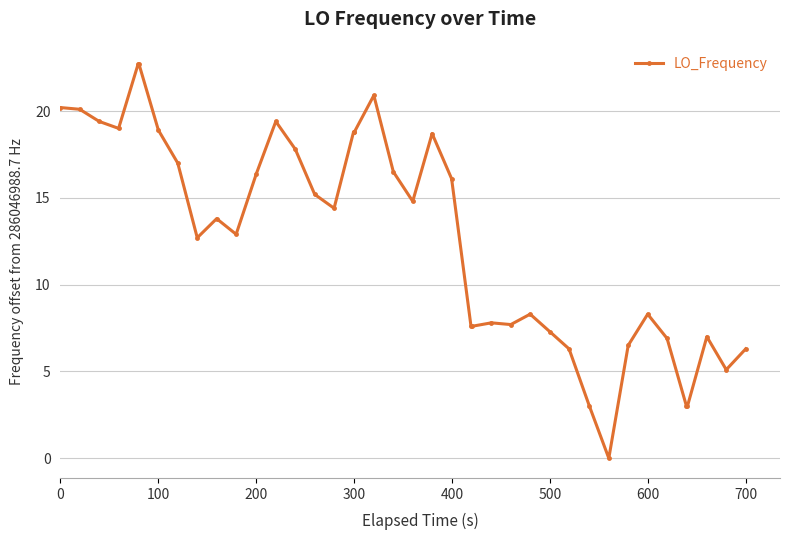

What is the average value?

12.7